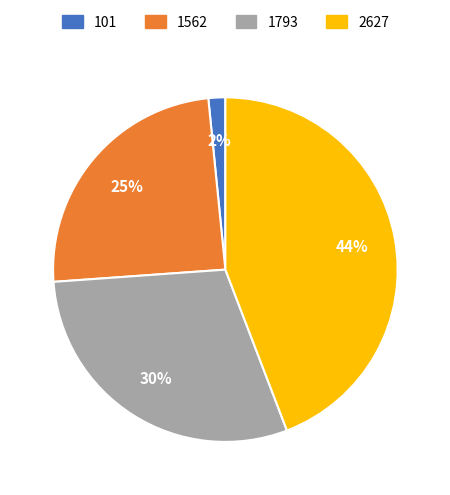

Which category has the biggest portion of the pie?

2627